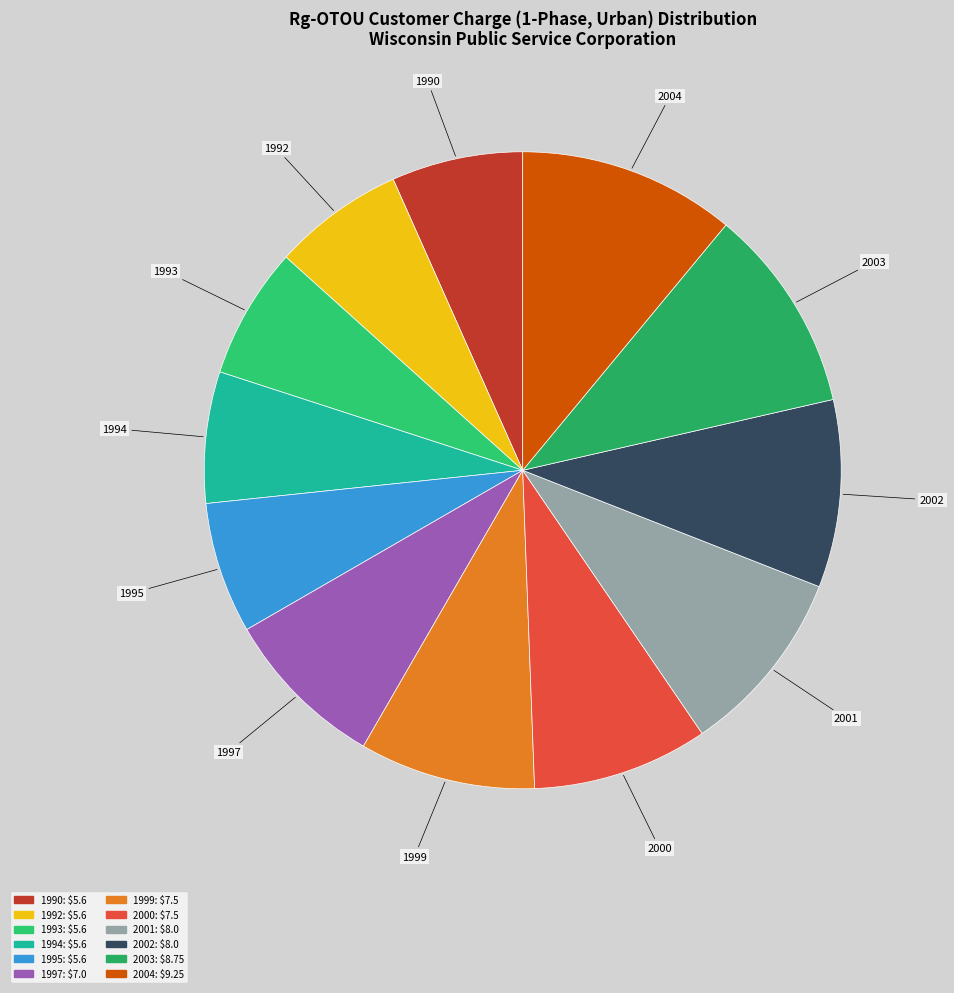

Which has a higher value, 1999 or 1992?

1999